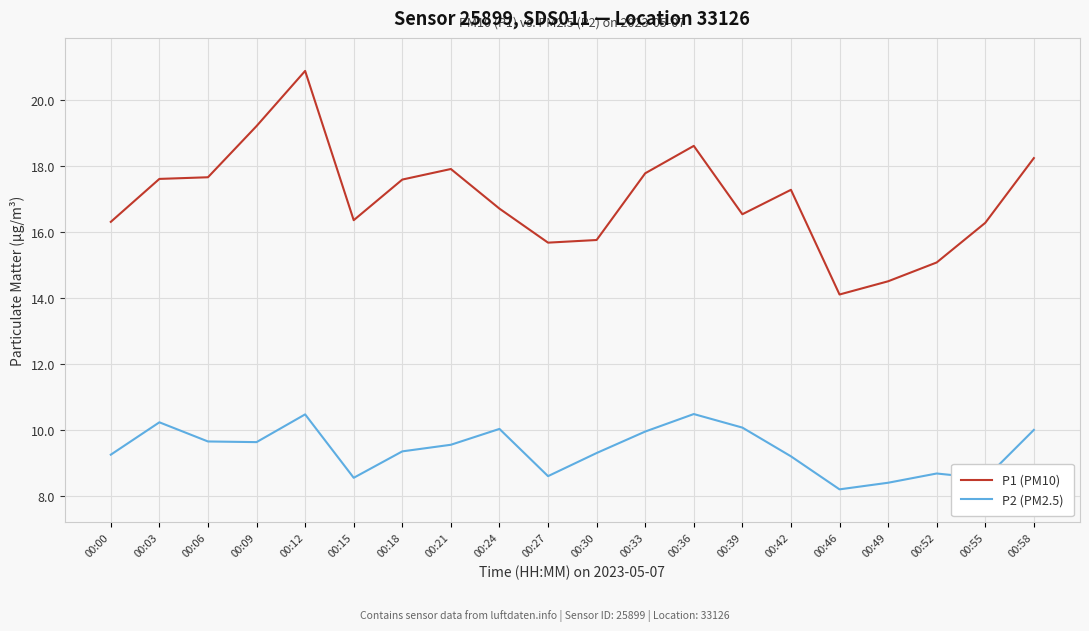

What is the difference between the maximum and second lowest values in the P2 (PM2.5) series?

2.1